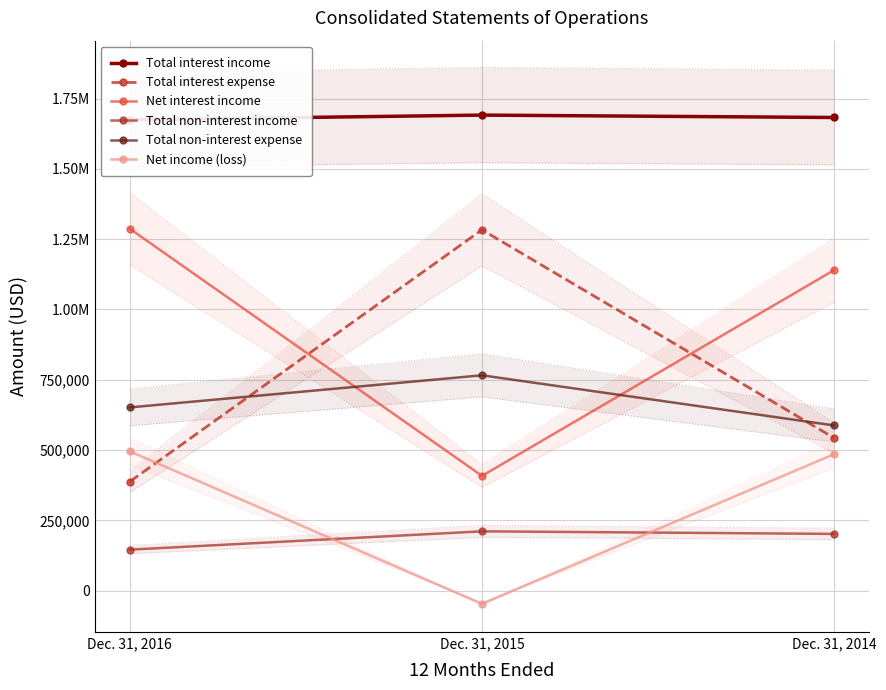

At which label is Total non-interest income closest to 178167?

Dec. 31, 2014